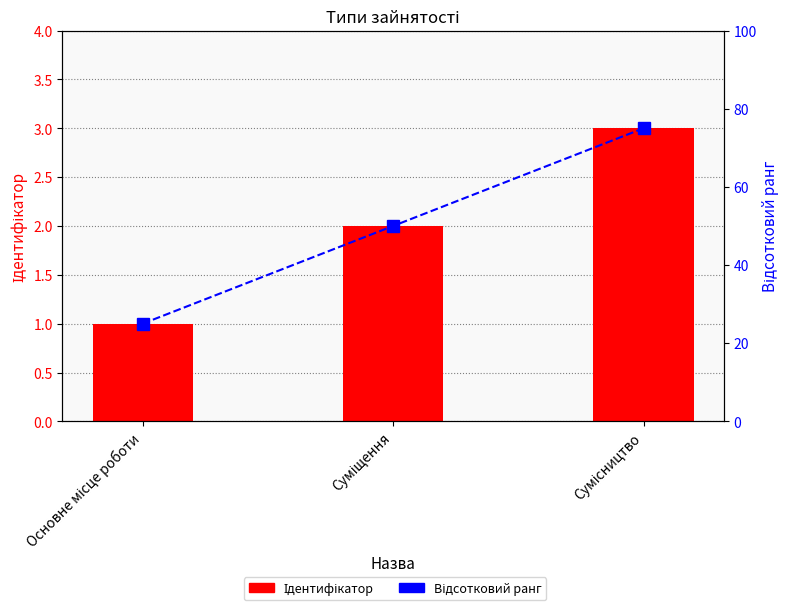

What are all the series names shown in the legend?

Ідентифікатор, Відсотковий ранг